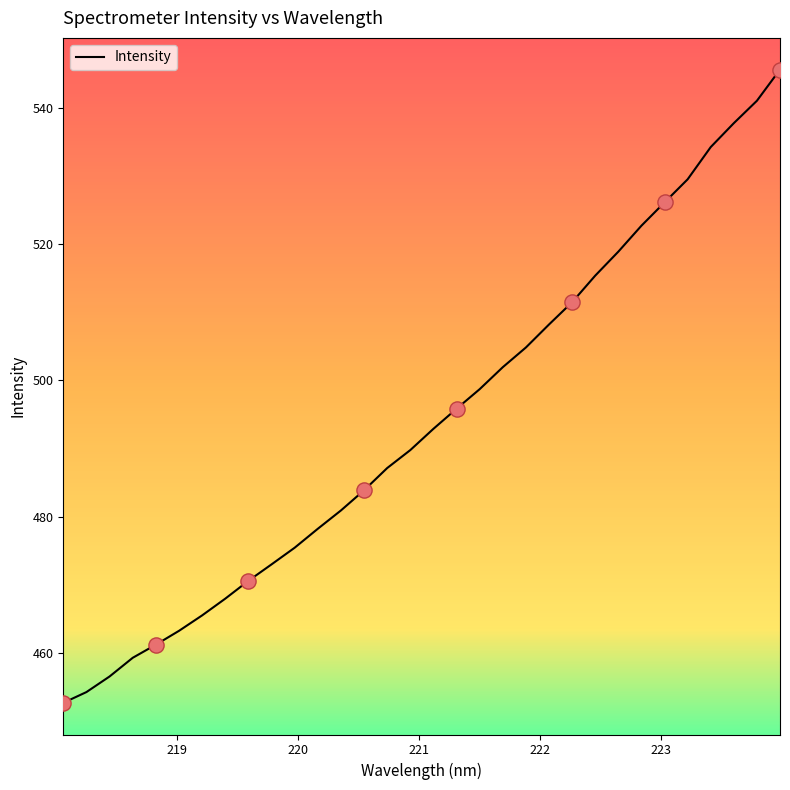

What is the minimum value shown in the chart?

452.6